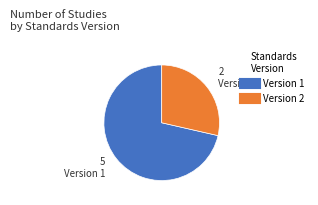

Does any single category account for the majority?

Yes